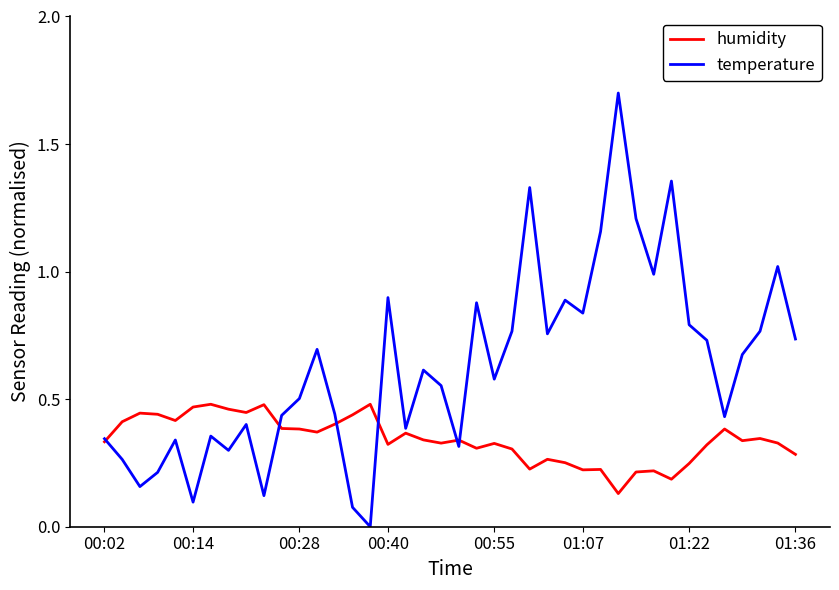

What is the highest value of the temperature series?

1.7